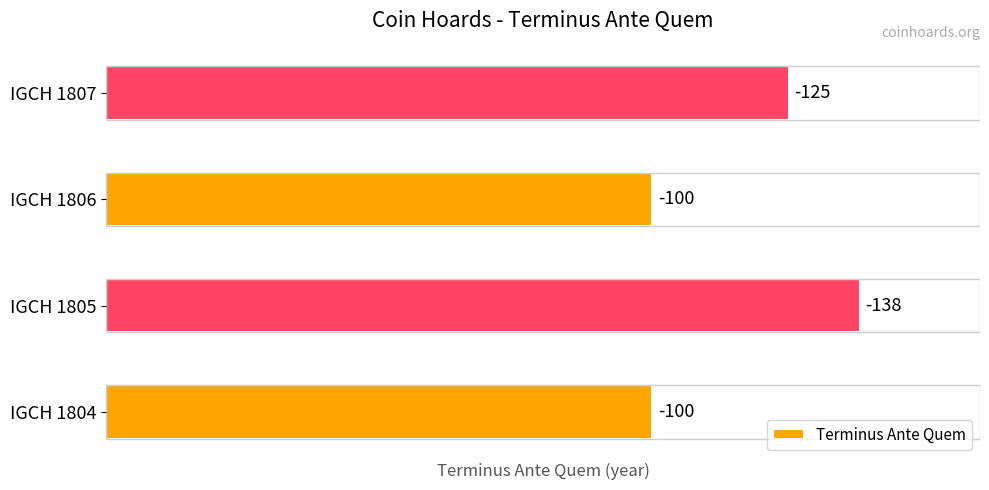

How many bars are there in total?

4